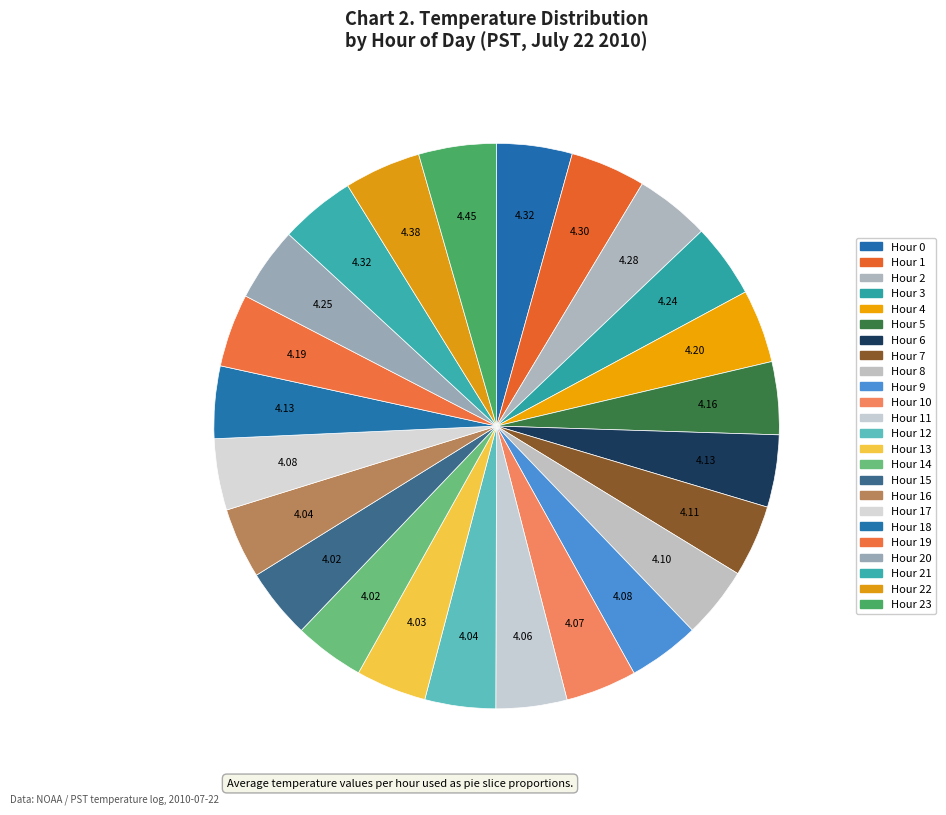

How many slices are in this pie chart?

24